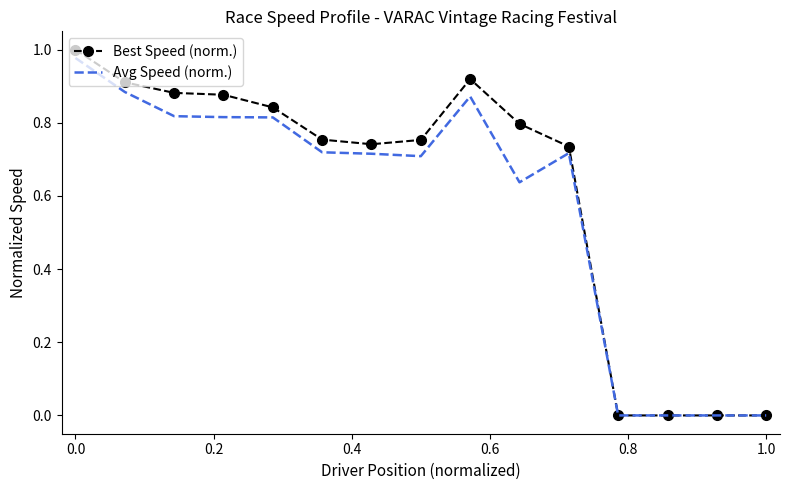

At how many categories does at least one series exceed 0?

11